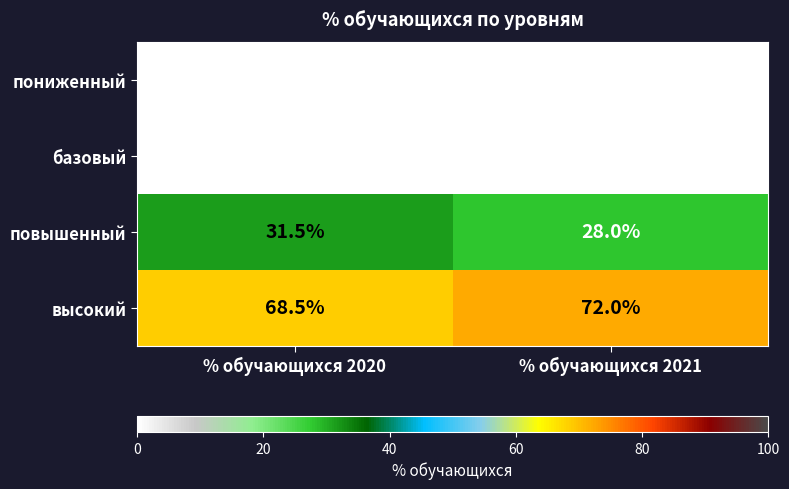

Reading left to right, transcribe all the data shown in this chart.

пониженный: 0.0	0.0
базовый: 0.0	0.0
повышенный: 31.5	28.0
высокий: 68.5	72.0